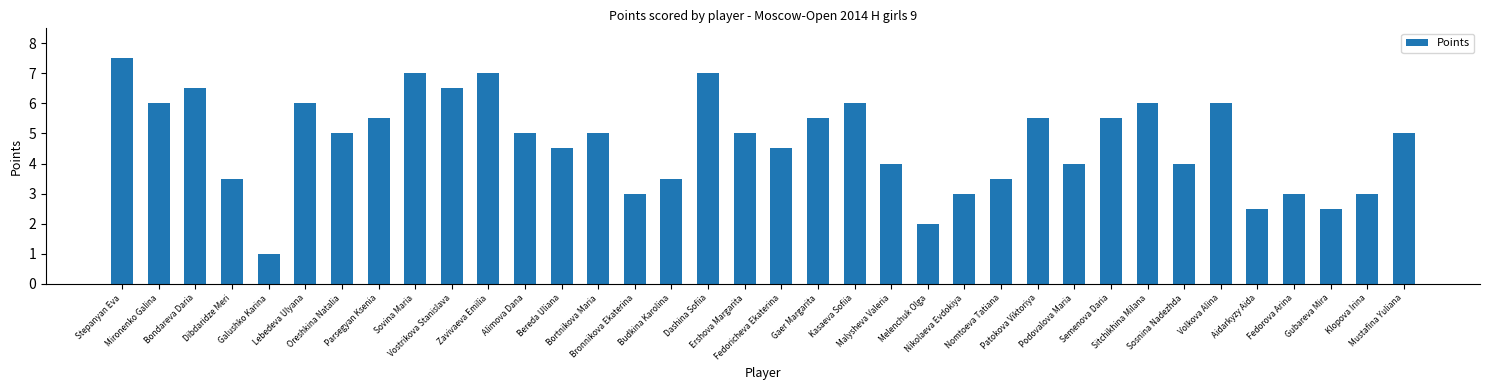

At which category does the chart reach its minimum across all series?

Galushko Karina